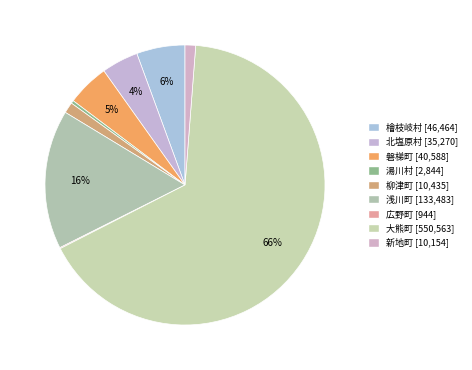

Does 大熊町 represent more than half of the total?

Yes